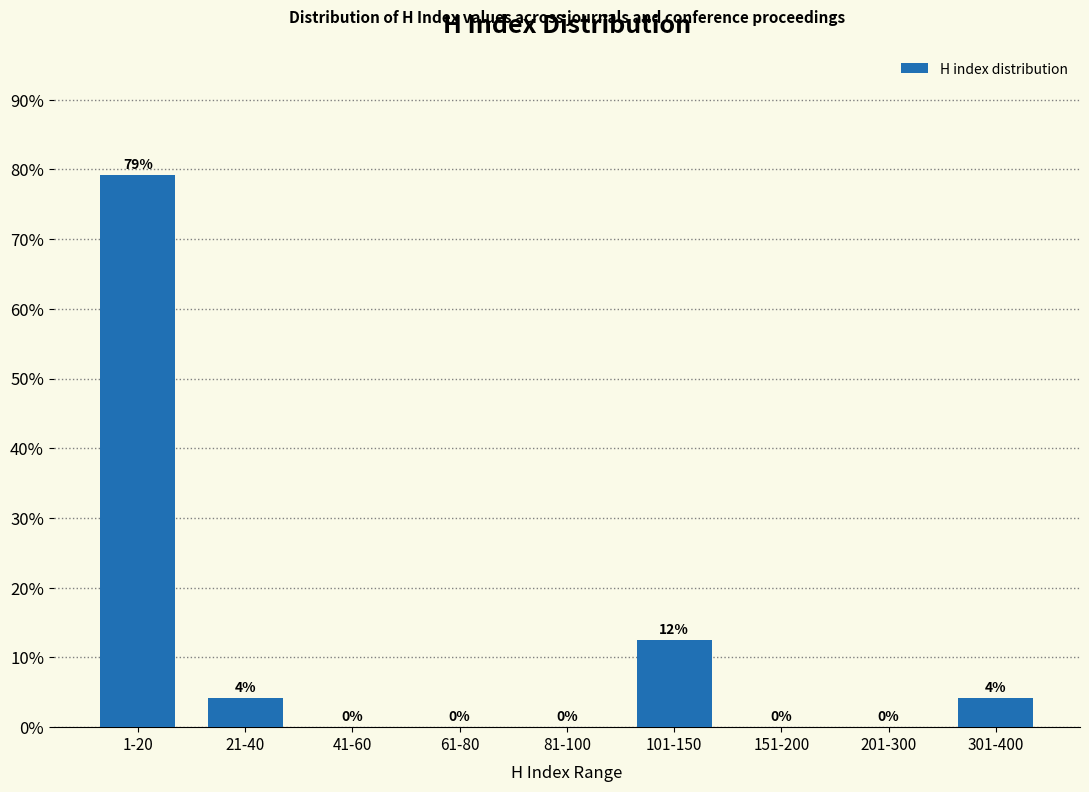

True or false: the data shows 12.5 at 101-150.

True